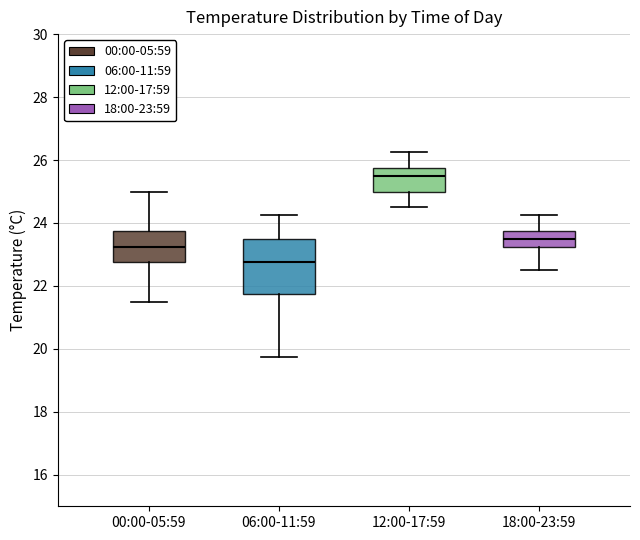

Reading left to right, transcribe this box plot: for each box, give where its median line is, the range the box spans, and where its two whiskers end, as read against the y-axis. The values are not printed on the chart, so give them approximately, as read against the axis.

00:00-05:59: median 23.2, box 22.8 to 23.8, whiskers 21.6 to 25.0
06:00-11:59: median 22.8, box 21.8 to 23.6, whiskers 19.8 to 24.2
12:00-17:59: median 25.6, box 25.0 to 25.8, whiskers 24.6 to 26.2
18:00-23:59: median 23.6, box 23.2 to 23.8, whiskers 22.6 to 24.2